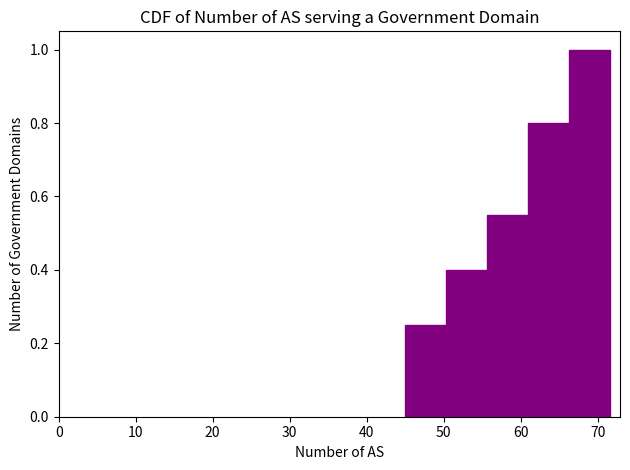

Which range on the x-axis has the tallest bar?

66 to 72